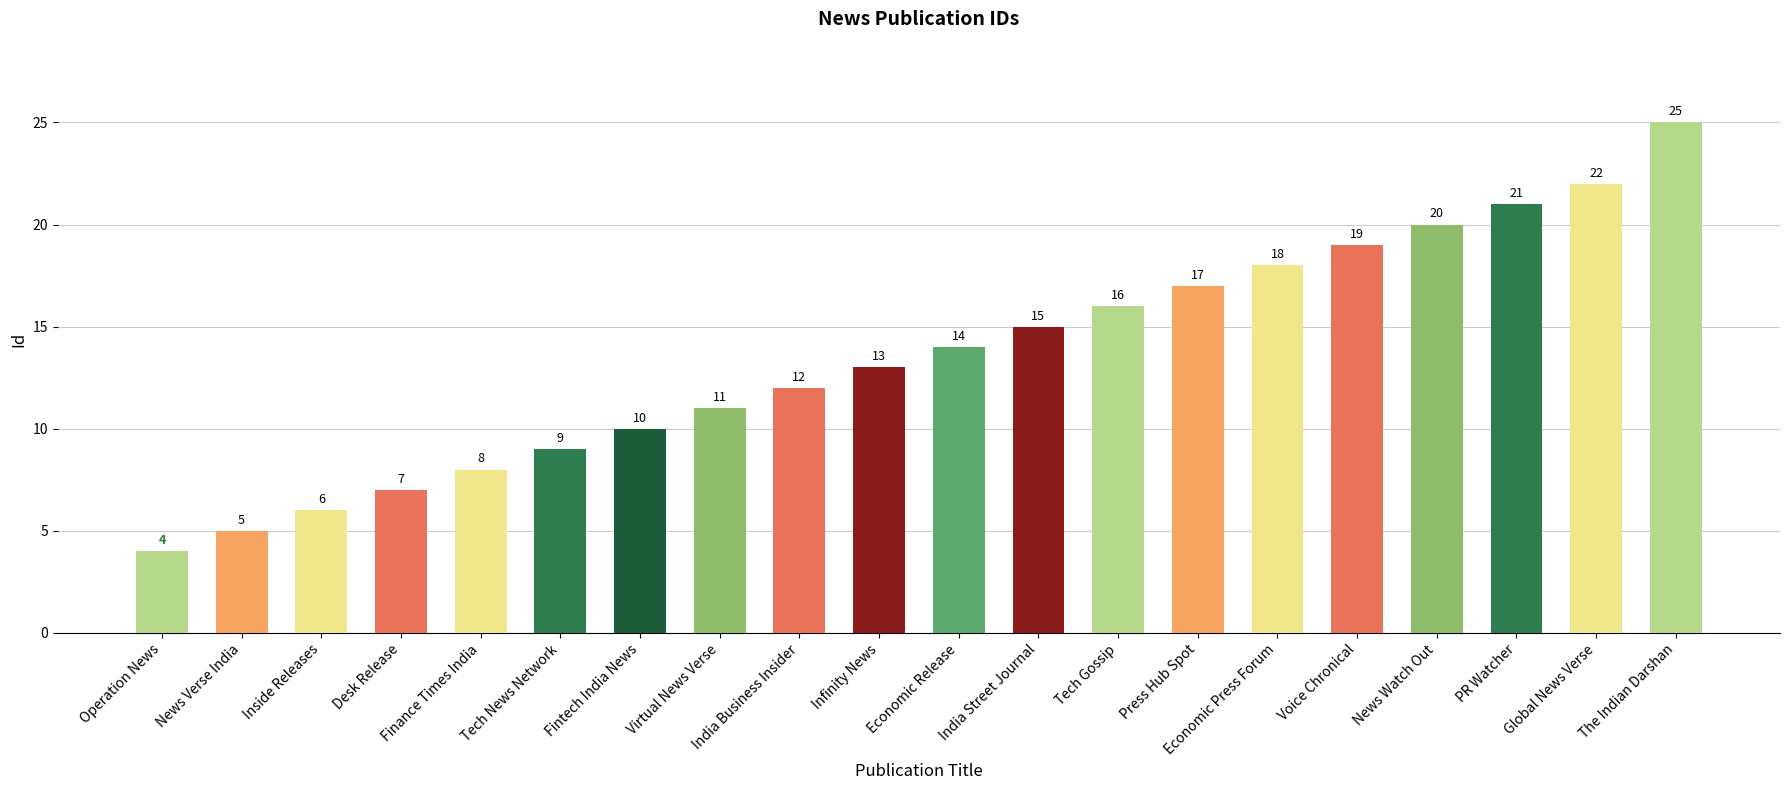

What is the value of the 3rd bar from the left?

6